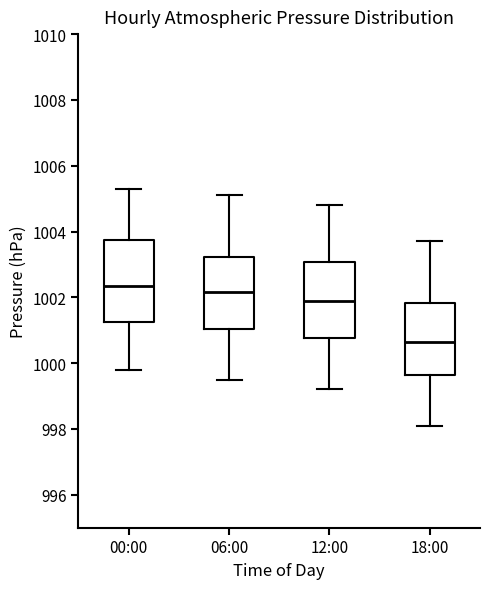

Where does the lower whisker of the box for 06:00 end on the y-axis? The values are not printed on the chart, so give them approximately, as read against the axis.

999.6